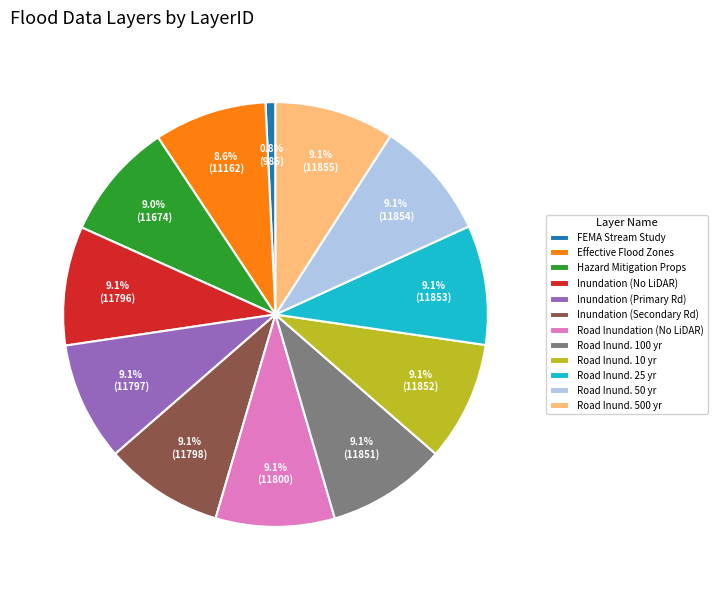

What portion of the pie excludes Road Inund. 500 yr?

90.9%